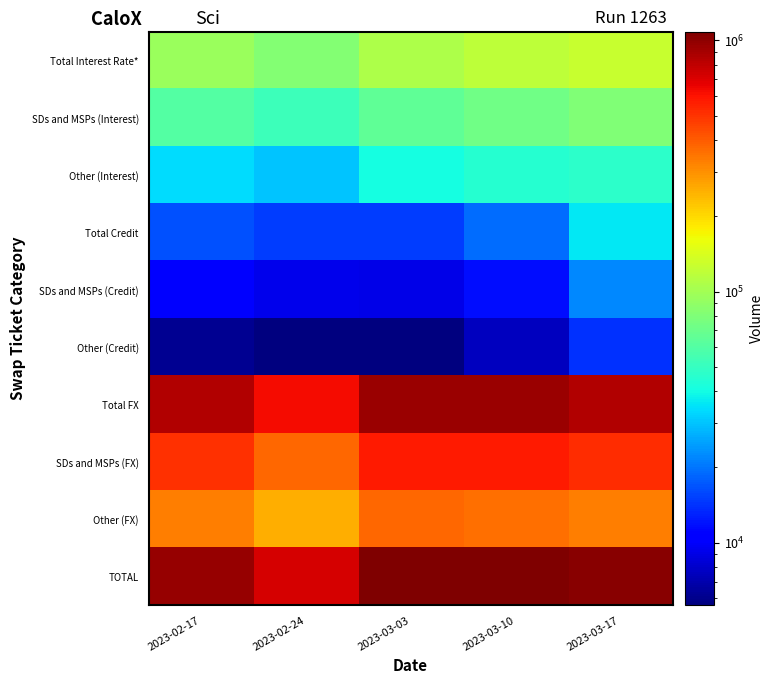

Rank the series at 2023-02-17 from highest to lowest value.

TOTAL, Total FX, SDs and MSPs (FX), Other (FX), Total Interest Rate*, SDs and MSPs (Interest), Other (Interest), Total Credit, SDs and MSPs (Credit), Other (Credit)